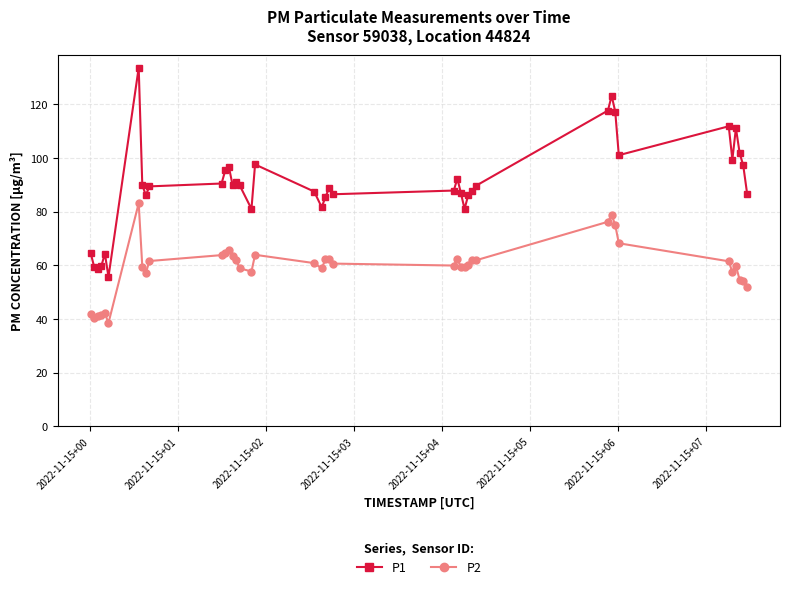

Rank the series by their average value, from lowest to highest.

P2, P1